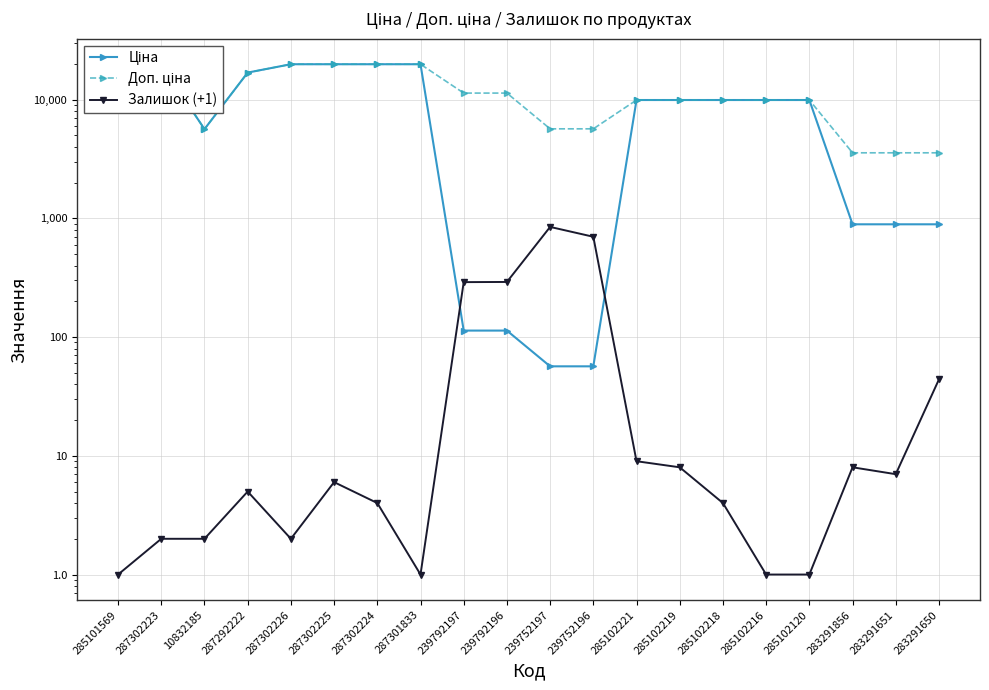

How many data points does each series have?

20